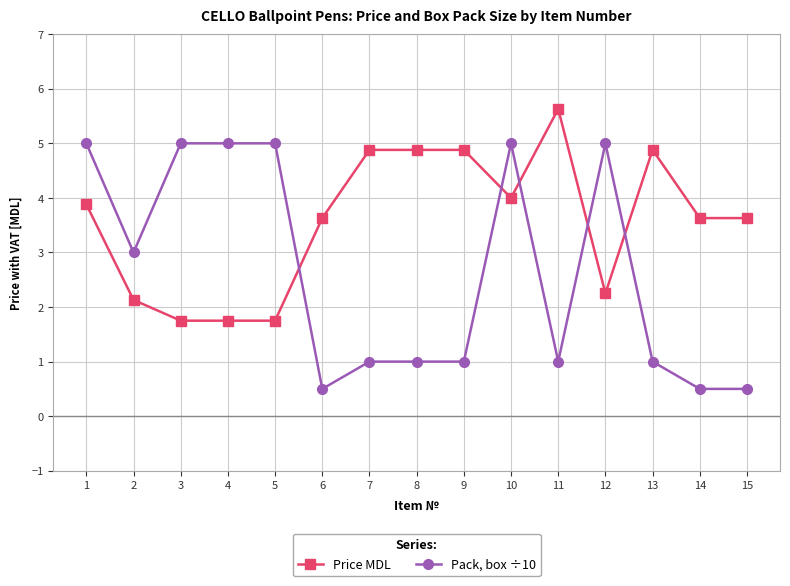

Rank the series at 12 from highest to lowest value.

Pack, box ÷10, Price MDL